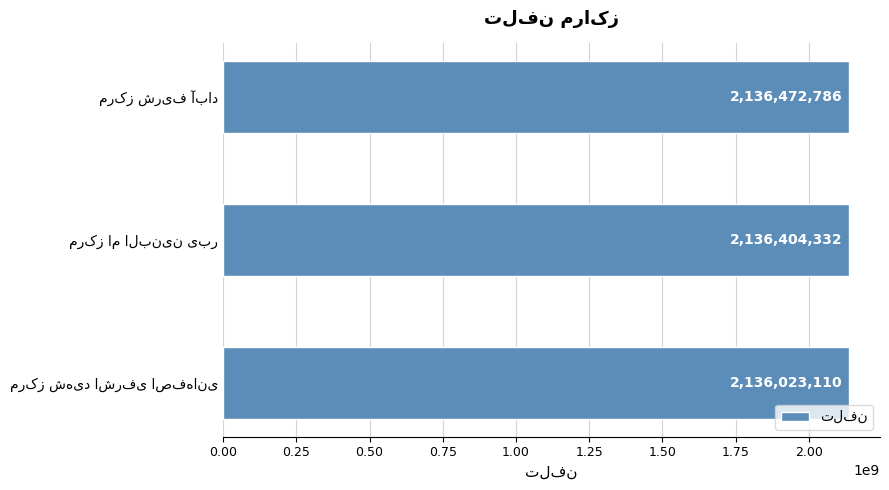

What is the minimum value shown in the chart?

2136023110